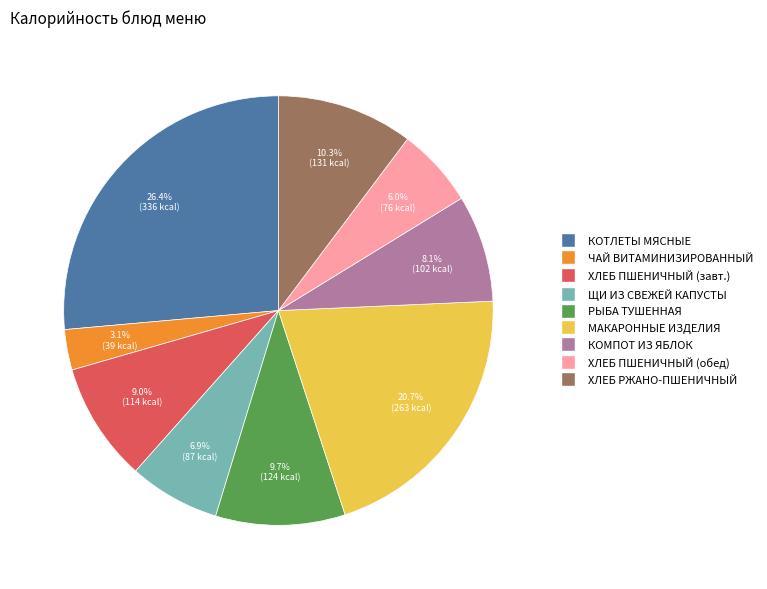

Is there any slice that represents more than half of the pie?

No